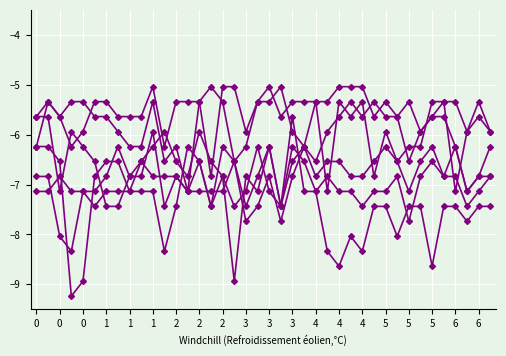

How many categories are shown in the chart?

40